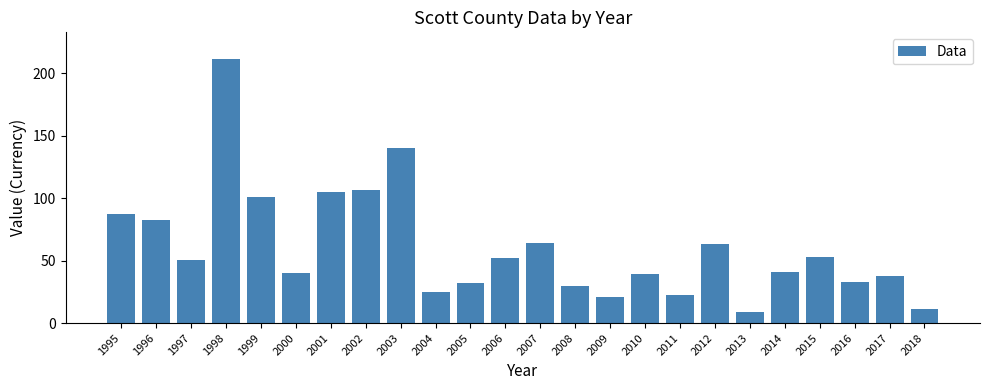

What is the value of the 20th bar from the left?

41.2